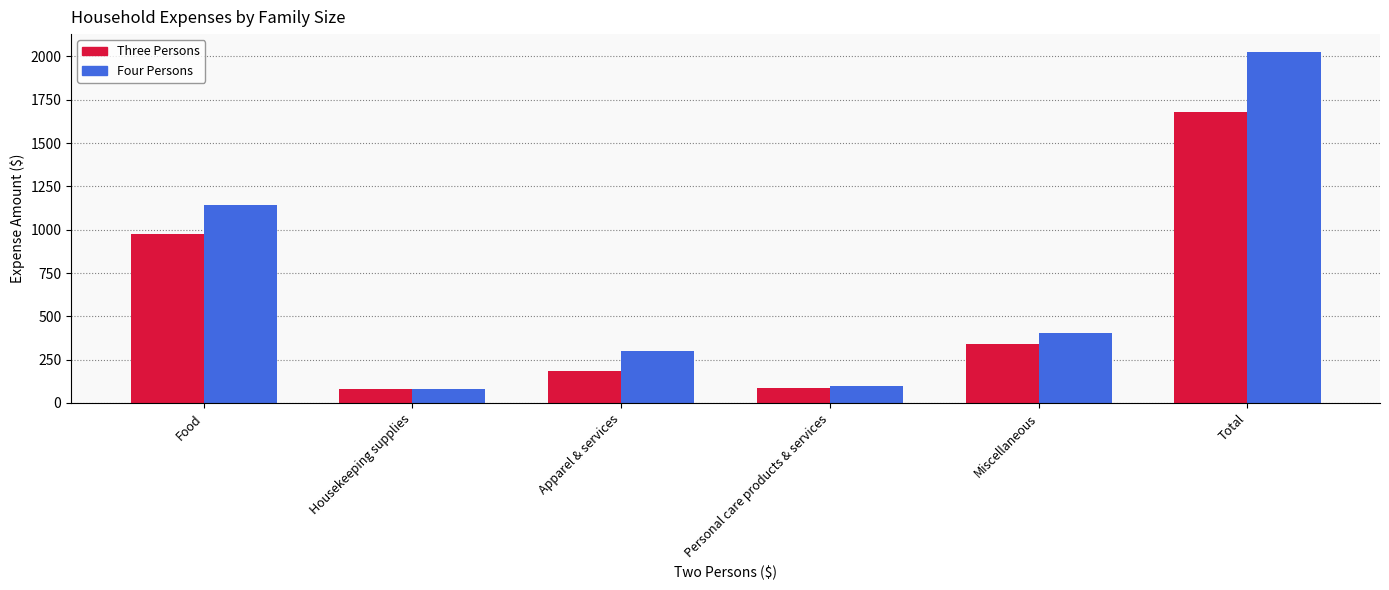

What is the sum of the Four Persons values at Total and Food?

3170